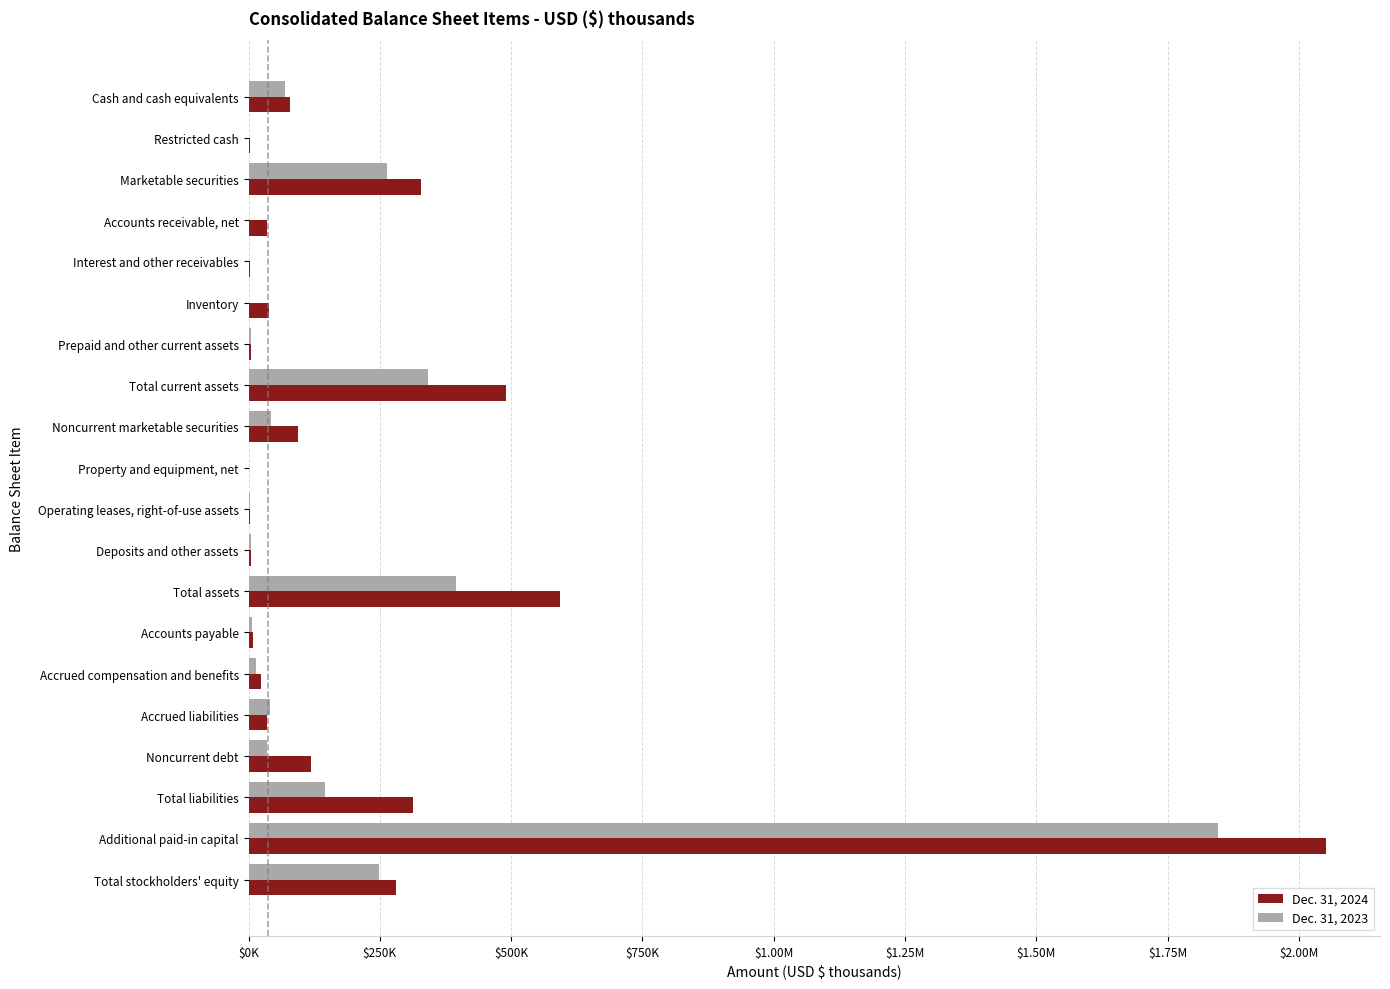

What are all the series names shown in the legend?

Dec. 31, 2024, Dec. 31, 2023